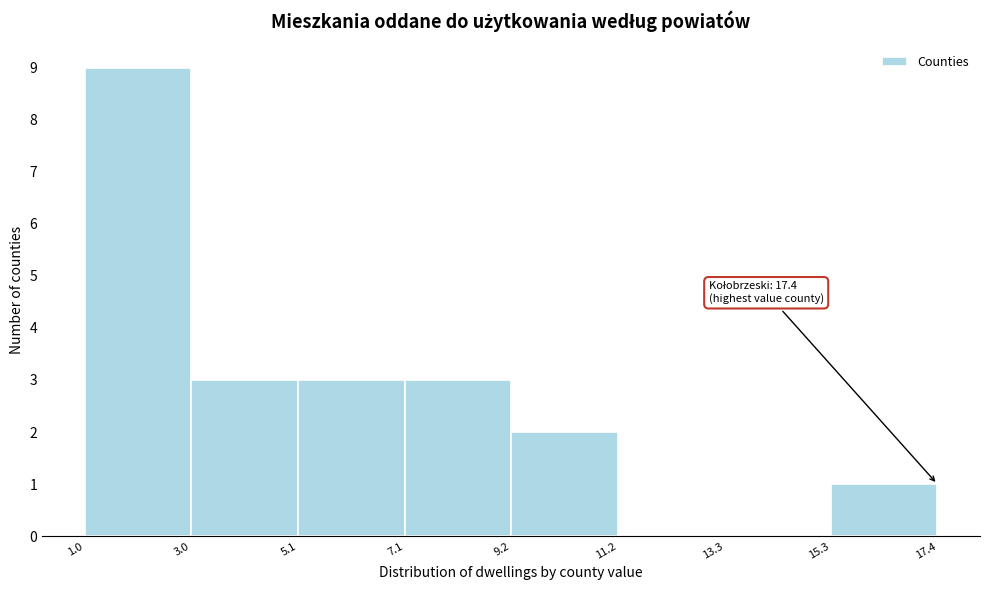

Over which range of the x-axis is the bar tallest?

1.0 to 3.0